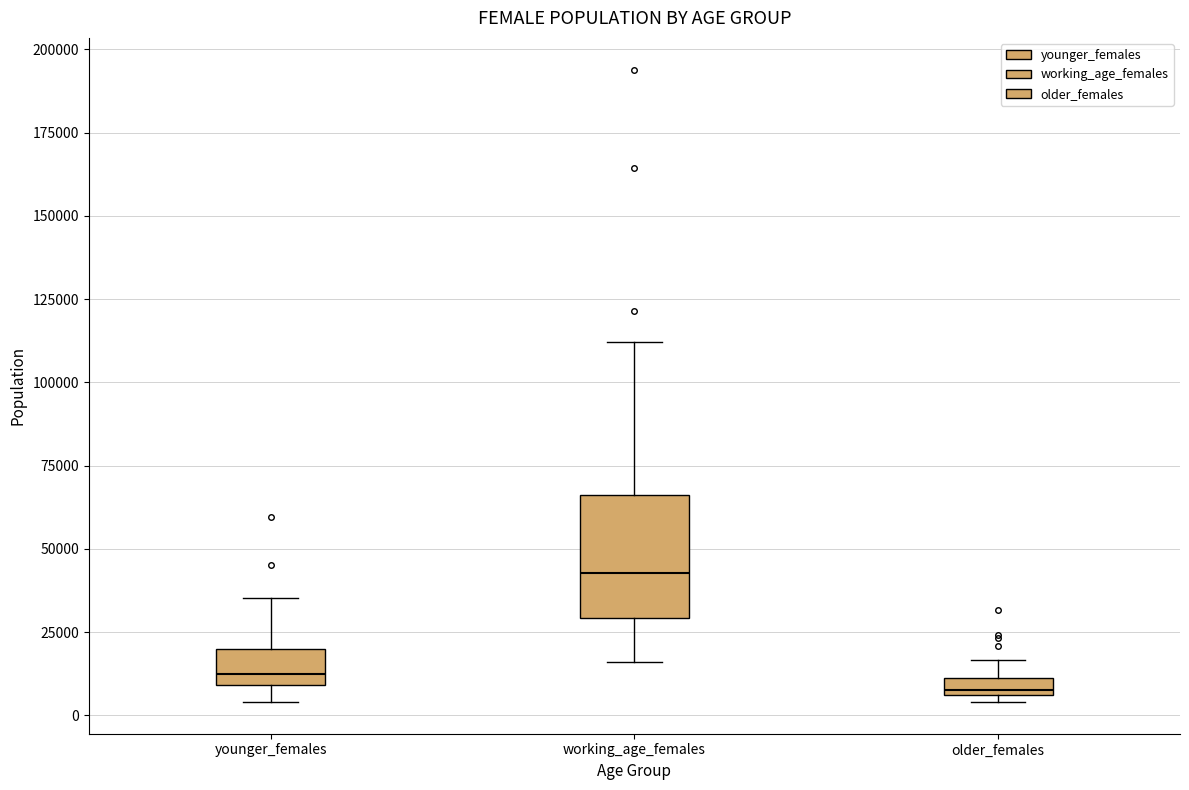

Which box has the highest median line?

working_age_females